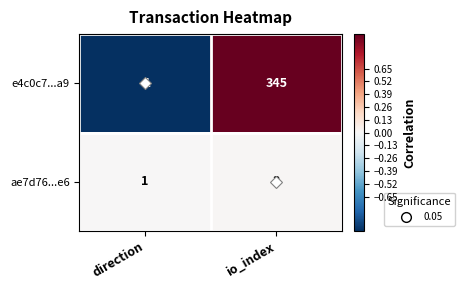

Which series has the largest total across all categories?

e4c0c7...a9